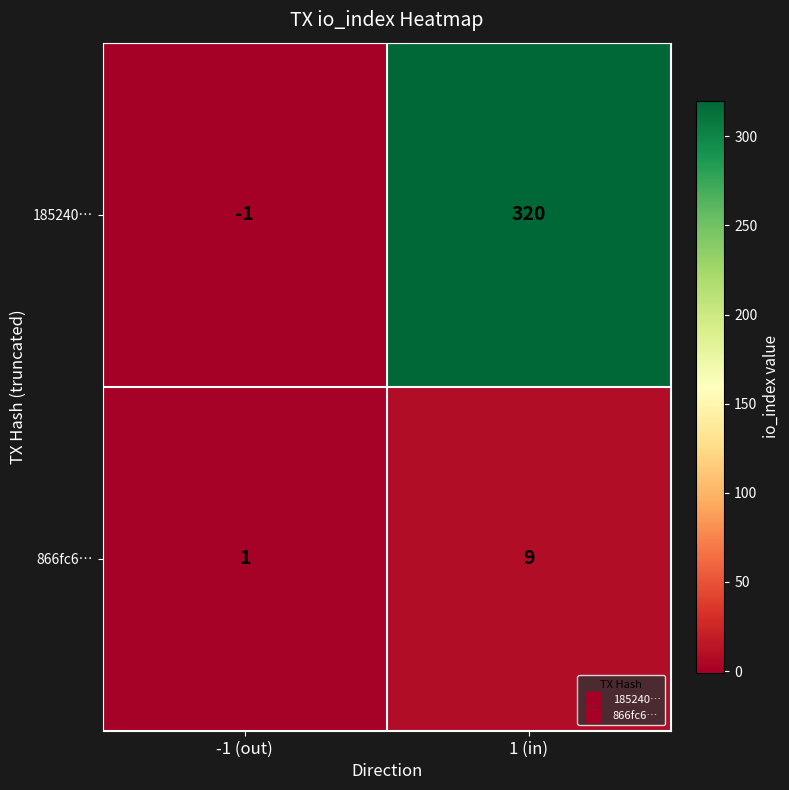

The value of 185240… at -1 (out) is -1. True or false?

True